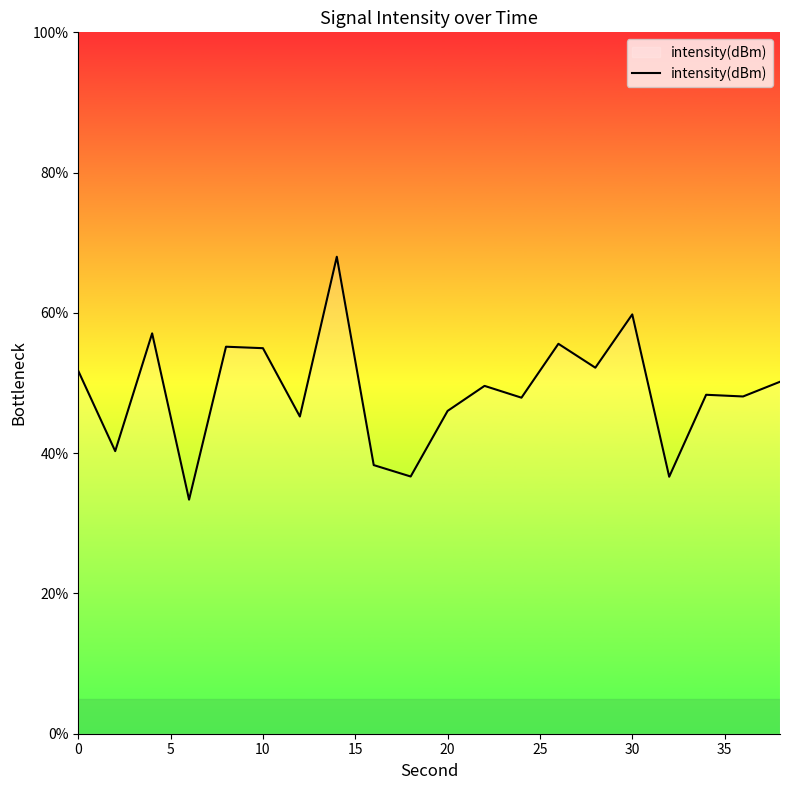

What is the smallest value displayed?

33.4